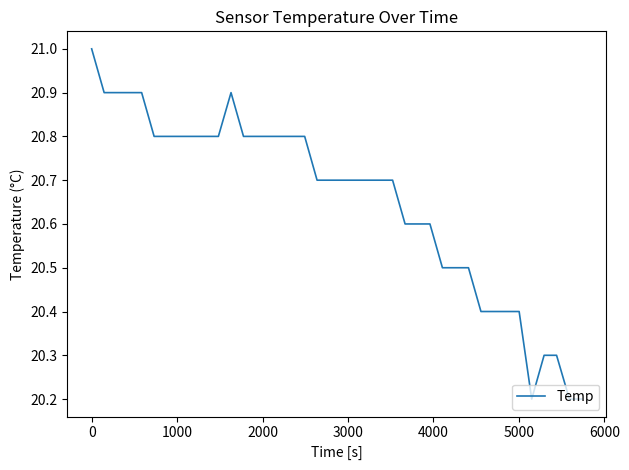

What is the minimum value shown in the chart?

20.2